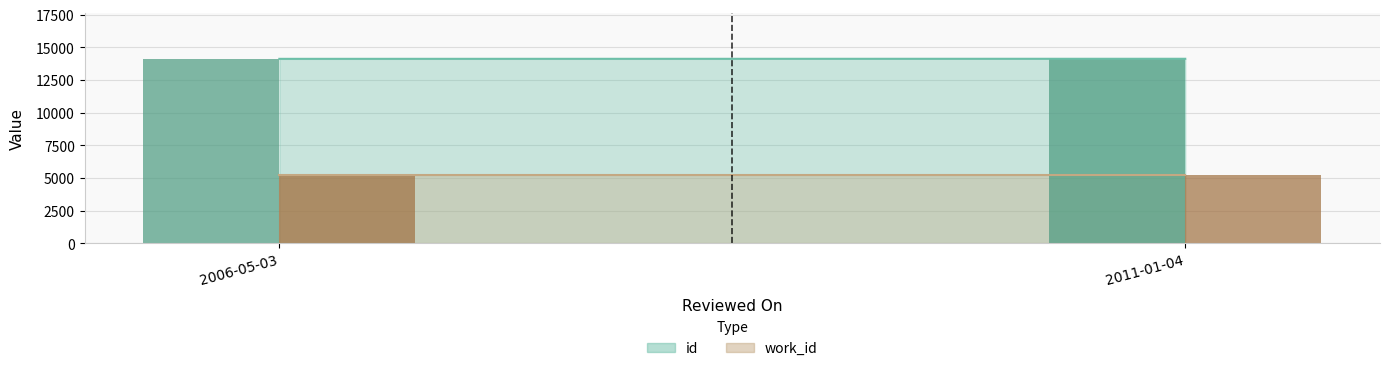

How many groups of bars are there?

2